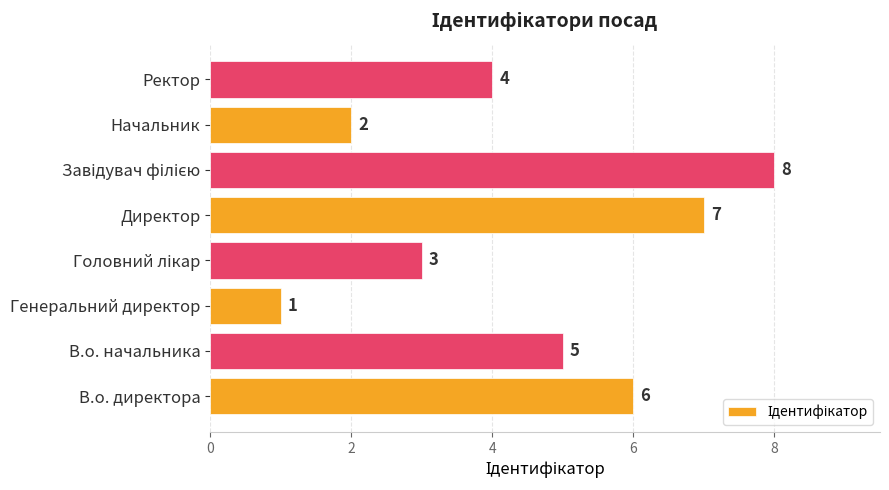

Which has a higher value, В.о. начальника or Генеральний директор?

В.о. начальника